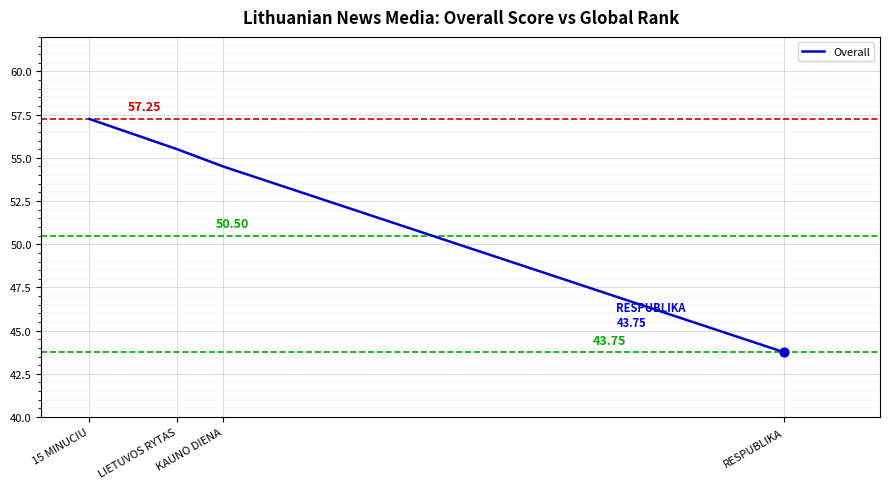

What is the ratio of the value at 15 MINUCIU to the value at KAUNO DIENA?

1.1